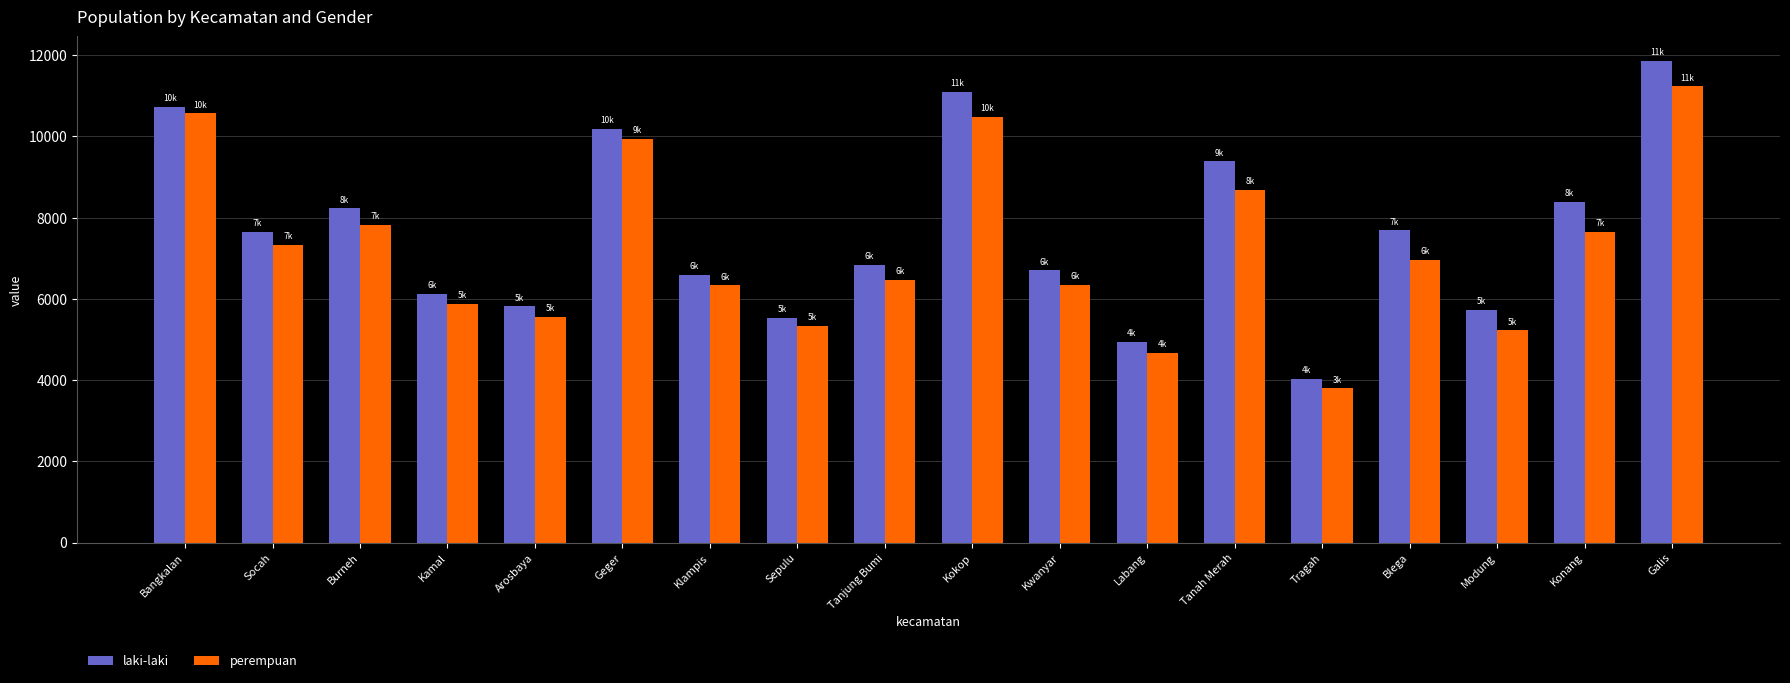

Which label corresponds to the largest value in the chart?

Galis